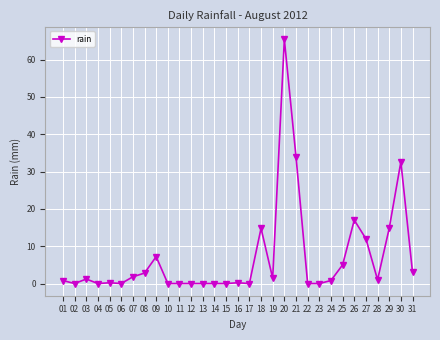

What is the greatest value displayed?

65.4